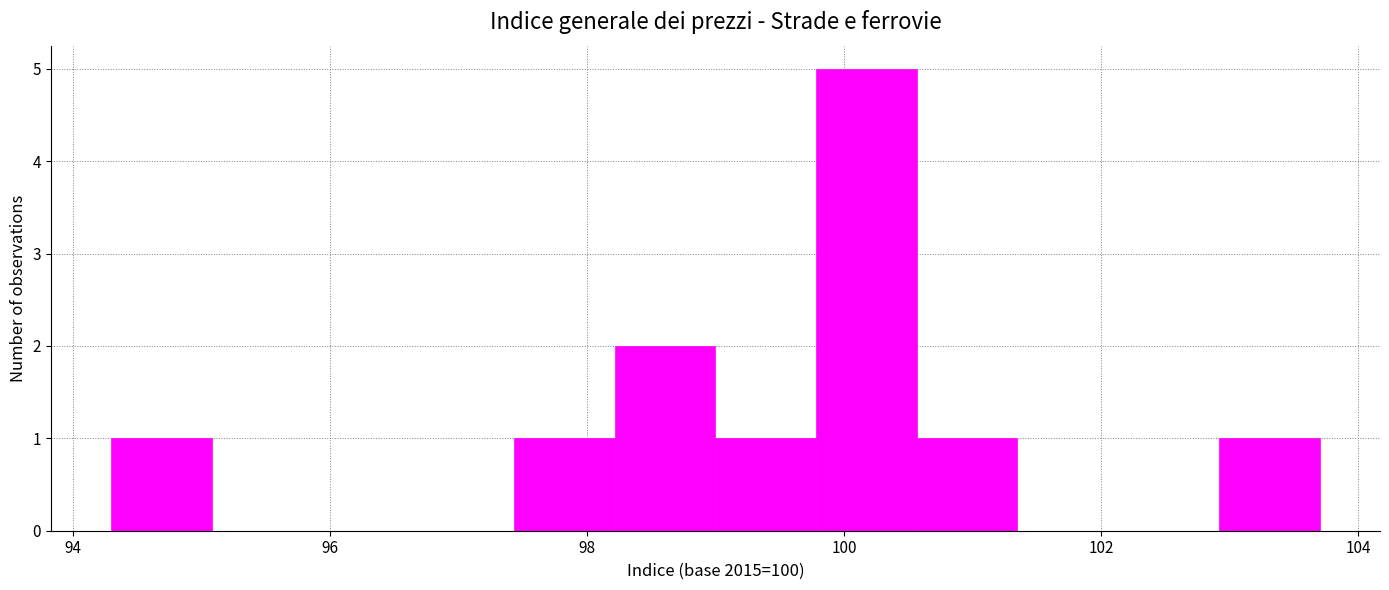

Around what value on the x-axis is the tallest bar? Give the approximate position of its centre, as read against the axis.

100.2